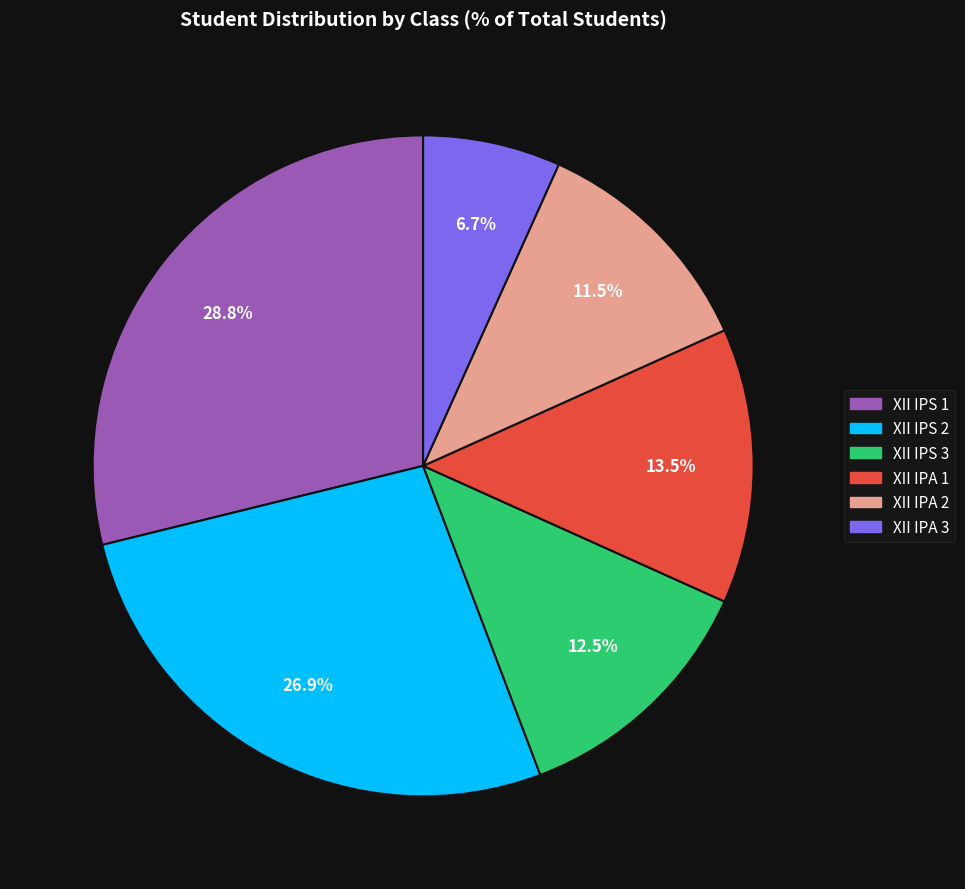

Which slice is the smallest?

XII IPA 3